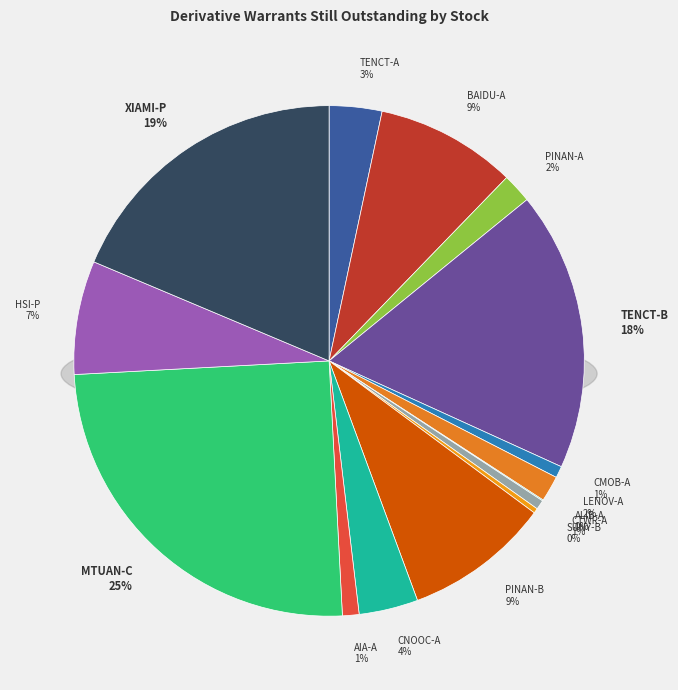

Count the number of slices in the pie.

15